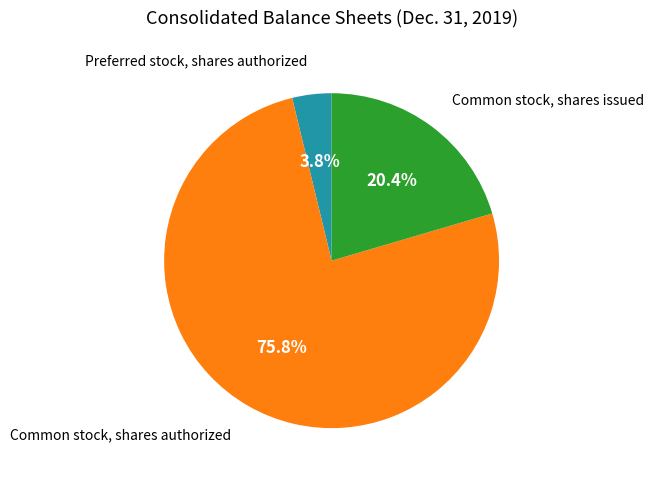

Rank the categories by value from highest to lowest.

Common stock, shares authorized, Common stock, shares issued, Preferred stock, shares authorized